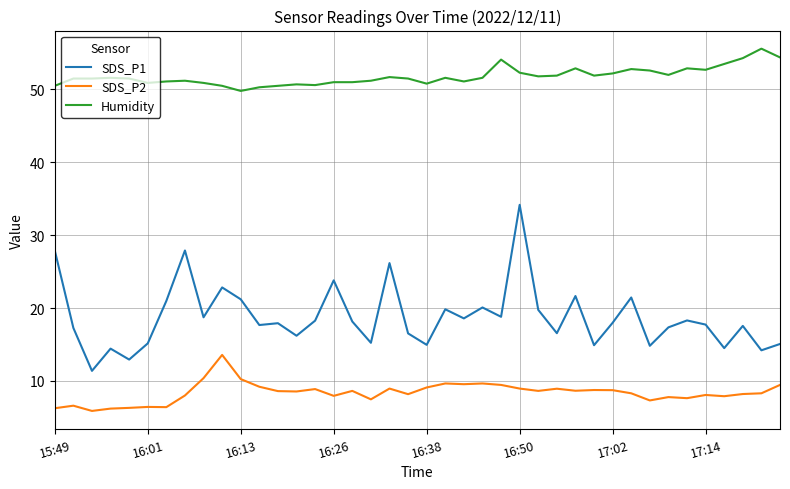

True or false: SDS_P2 and SDS_P1 cross at least once.

False